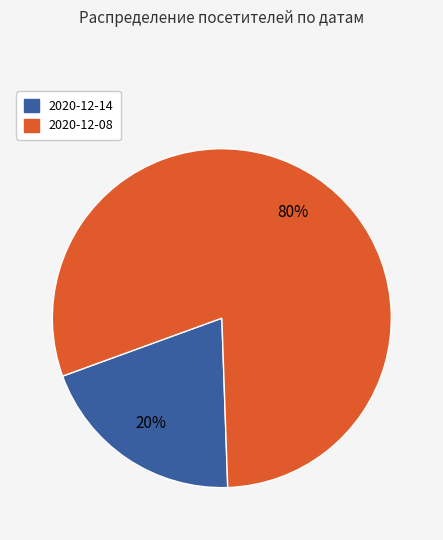

To the nearest percent, what is the difference between the largest and smallest slice percentages?

60%